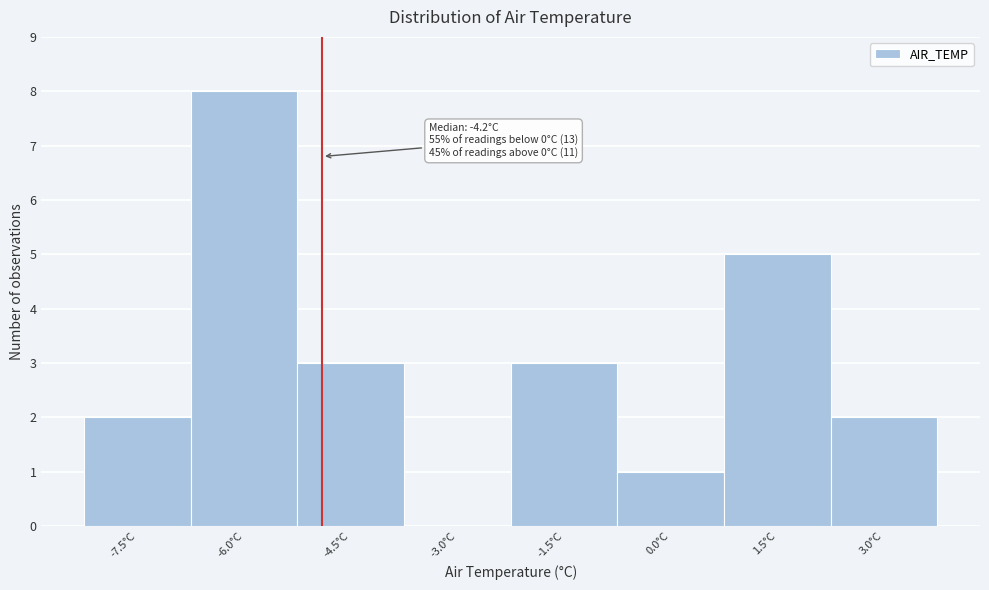

Reading right to left, list all the values displayed in this chart.

3.0°C=2	1.5°C=5	0.0°C=1	-1.5°C=3	-3.0°C=0	-4.5°C=3	-6.0°C=8	-7.5°C=2